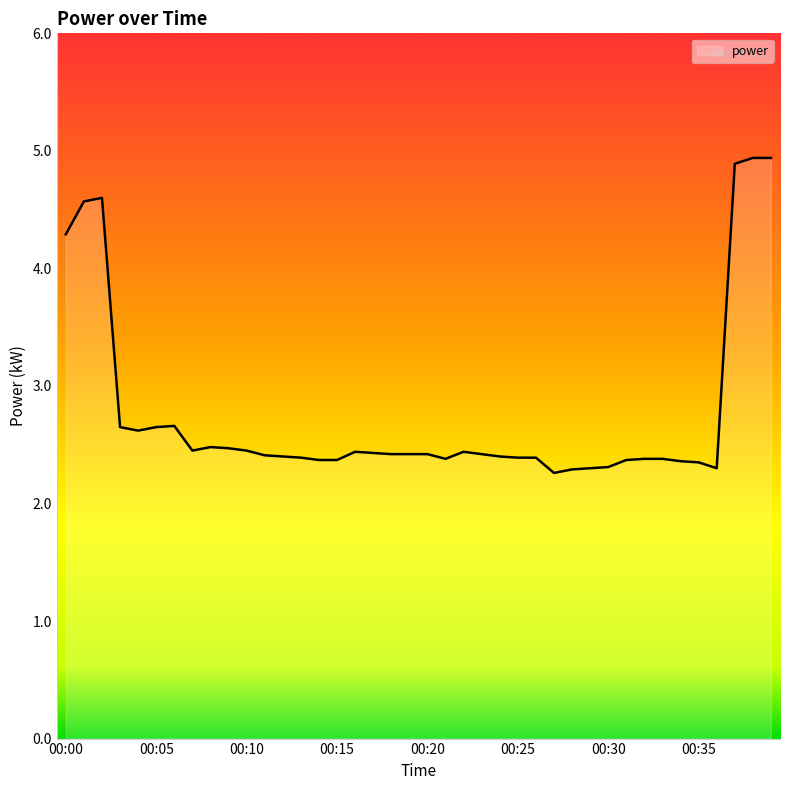

What is the difference between the maximum and minimum values?

2.7